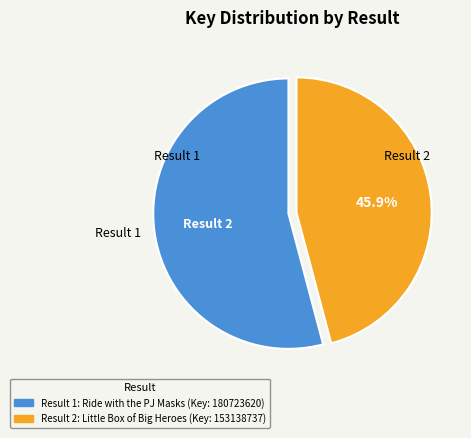

Is there any slice that represents more than half of the pie?

Yes